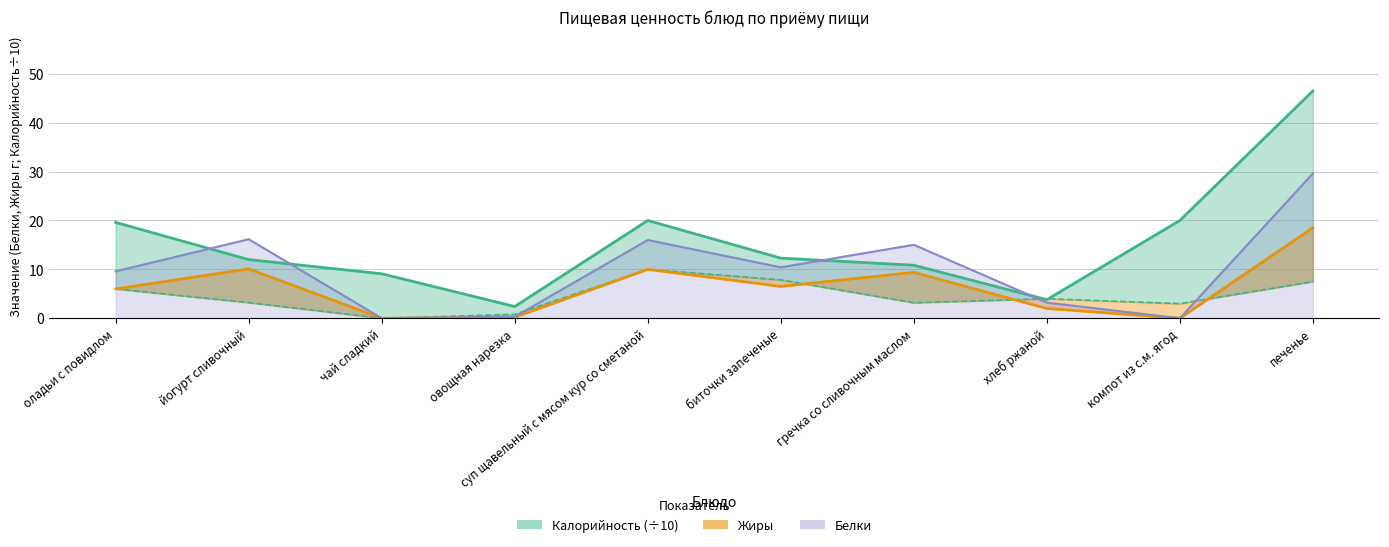

Is the value of Белки at гречка со сливочным маслом greater than the value of Жиры at оладьи с повидлом?

No